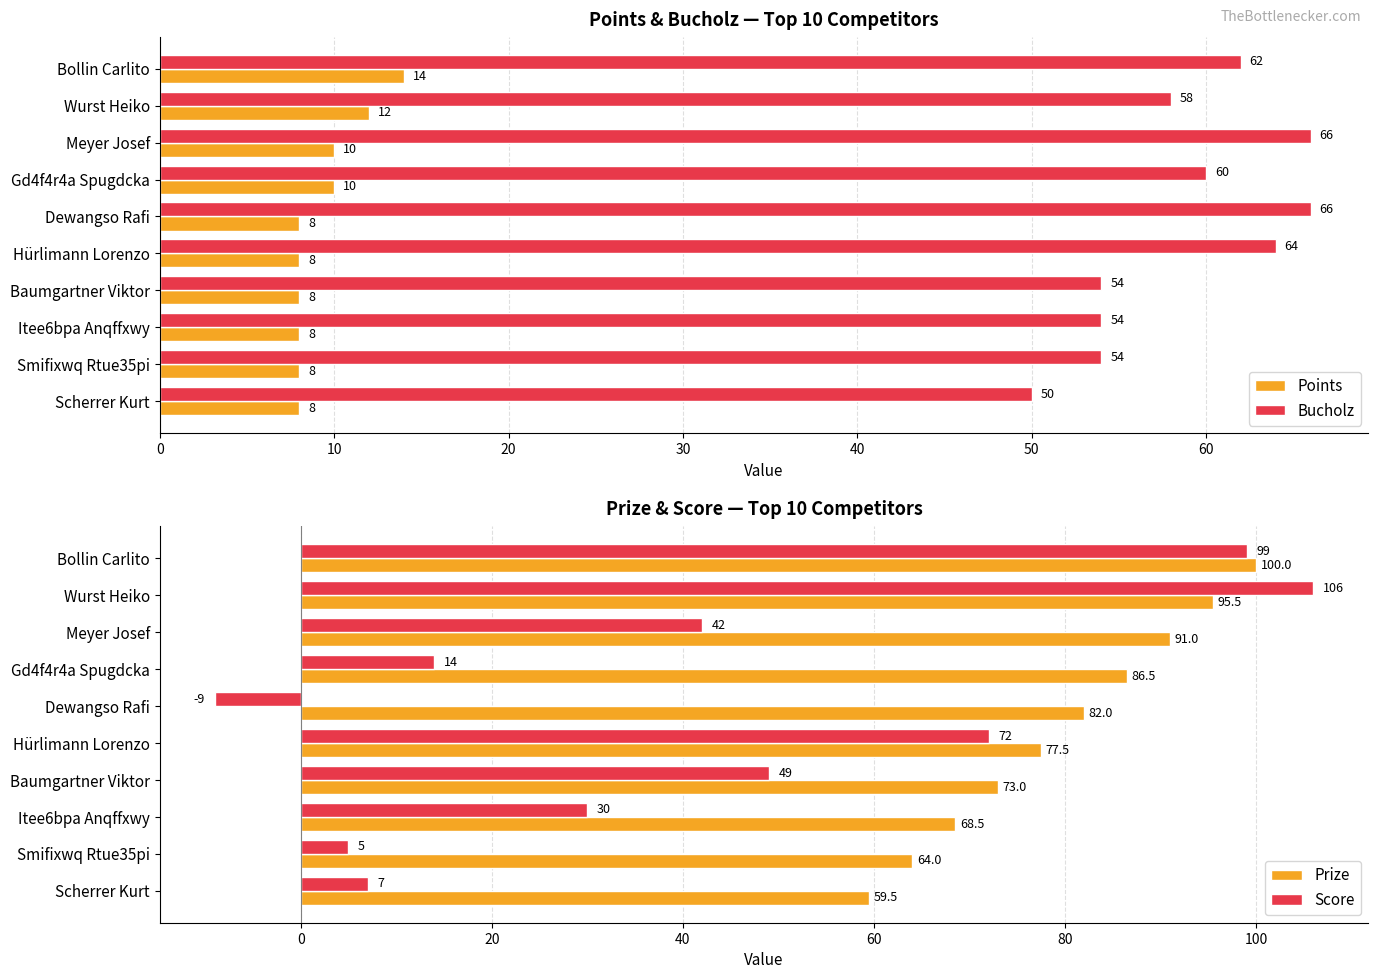

Read the Prize value at Itee6bpa Anqffxwy.

68.5